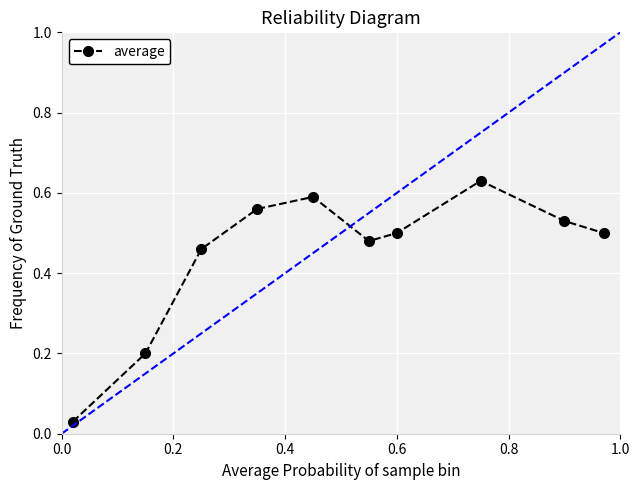

What is the sum of all values?

4.5